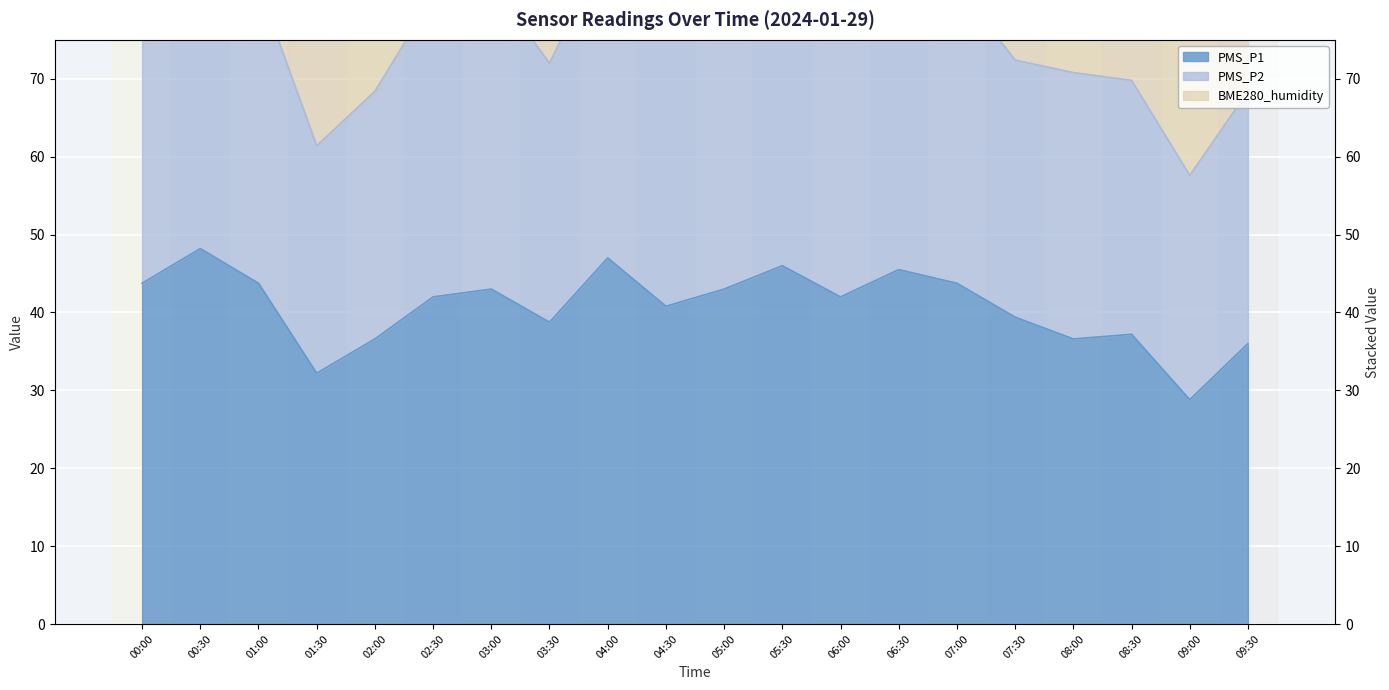

List the labels in order of PMS_P1 value, smallest first.

09:00, 01:30, 09:30, 02:00, 08:00, 08:30, 03:30, 07:30, 04:30, 02:30, 06:00, 03:00, 05:00, 00:00, 01:00, 07:00, 06:30, 05:30, 04:00, 00:30